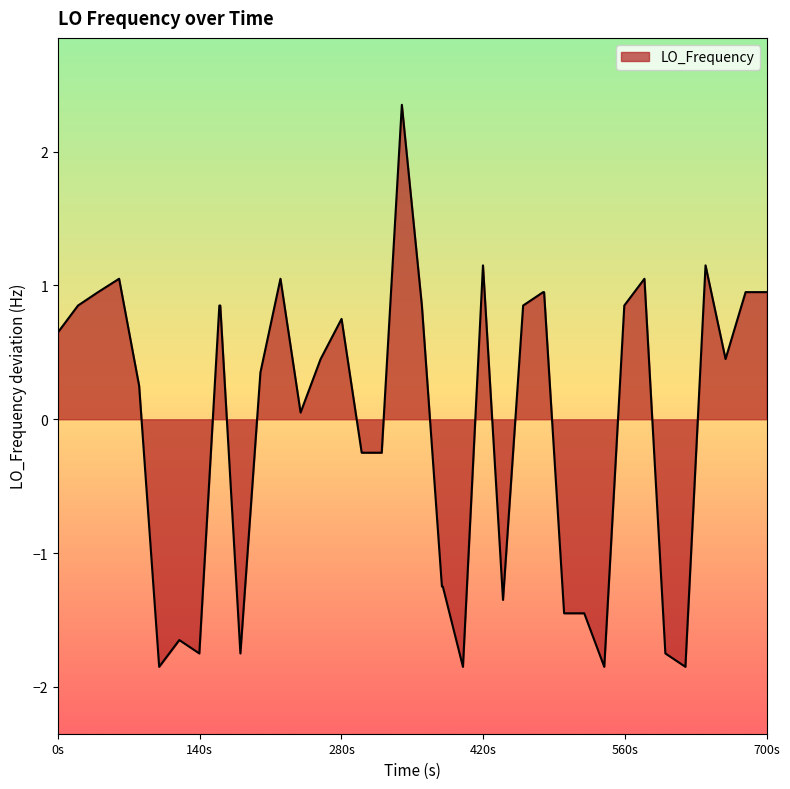

What is the minimum value shown in the chart?

-1.9